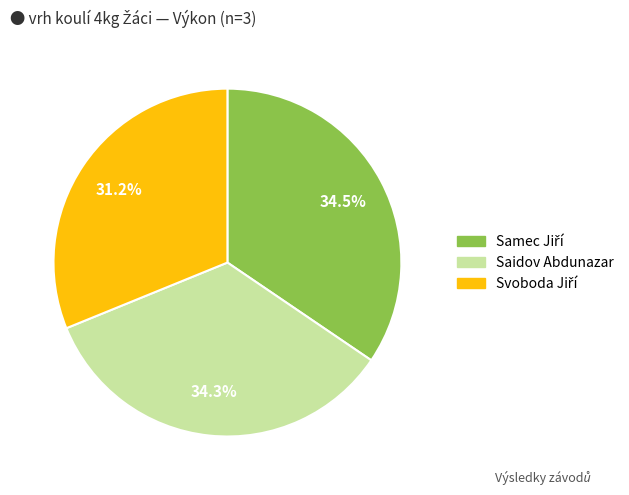

Is there a majority slice in this chart?

No